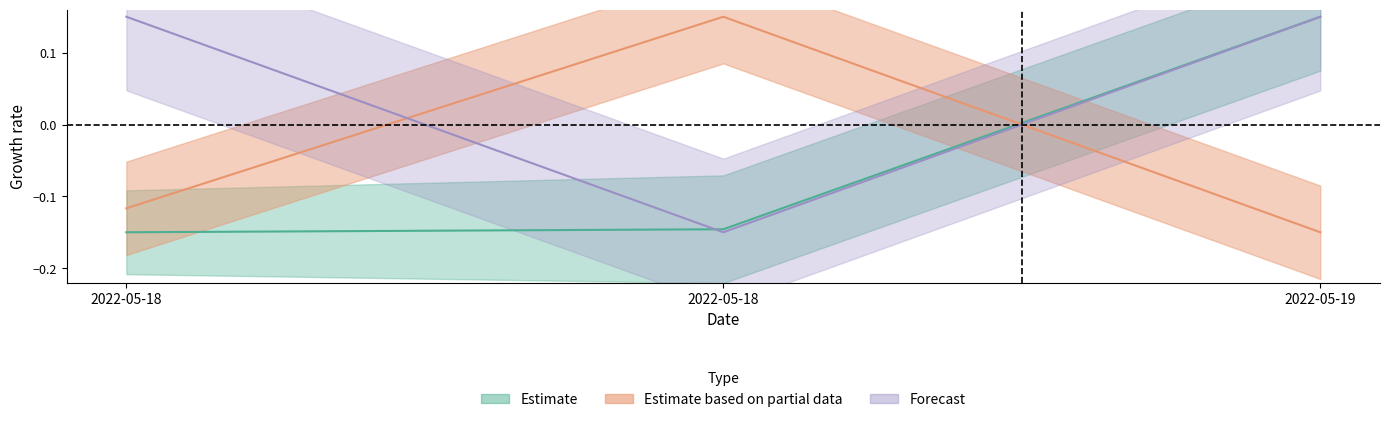

At how many categories does at least one series exceed 0?

3